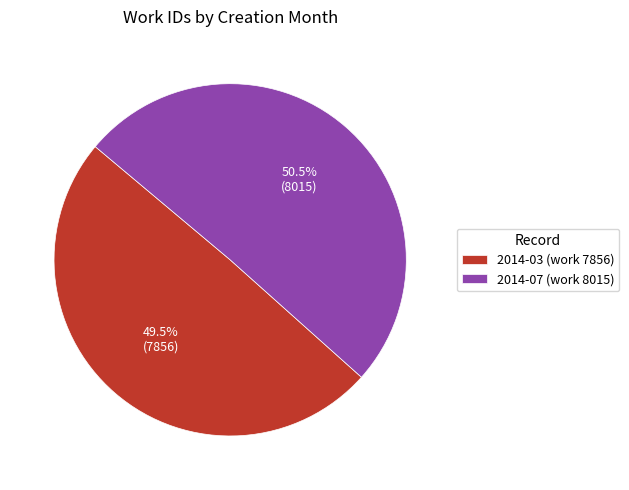

What is the largest slice in the pie chart?

2014-07 (work 8015)